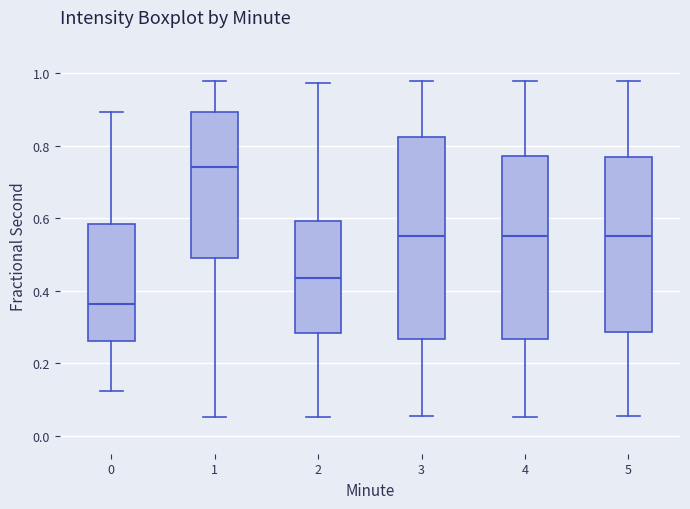

Comparing the boxes themselves (not the whiskers), which one is the tallest?

3